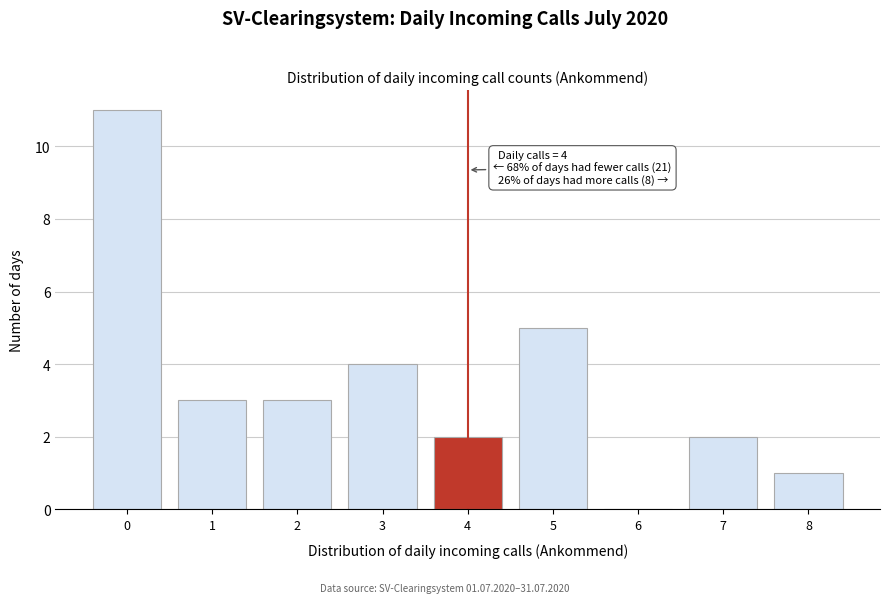

Reading left to right, extract all data points from this chart.

0=11	1=3	2=3	3=4	4=2	5=5	6=0	7=2	8=1